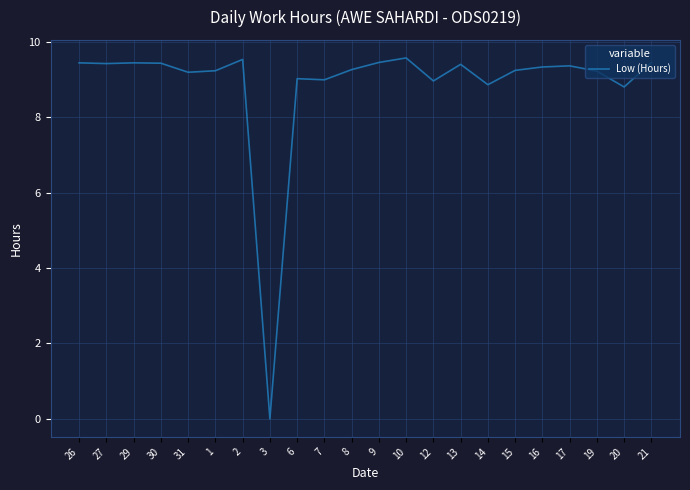

Is this an area chart (filled region under the line)?

No